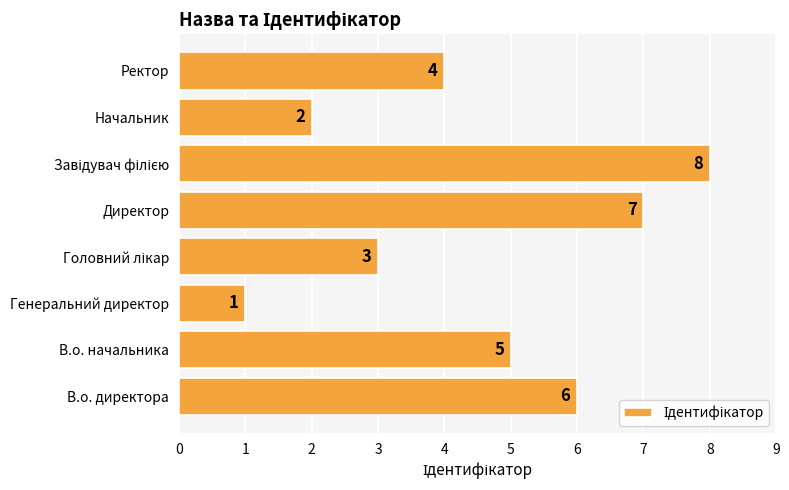

Read the value at Ректор.

4